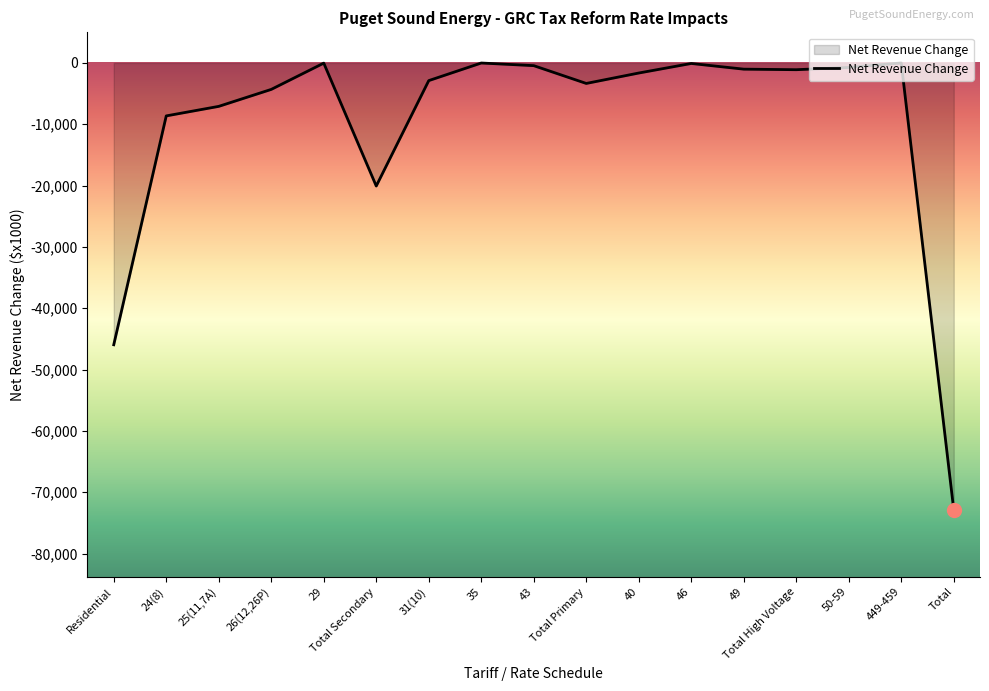

Is it true that the value at Total Secondary is -9304?

False